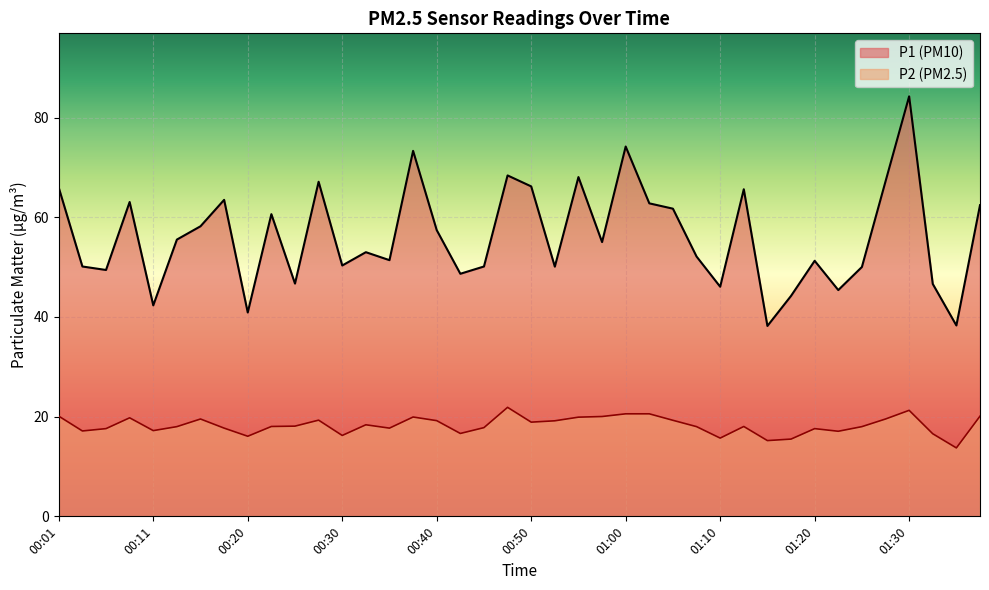

At which category is the sum across all series the highest?

01:30